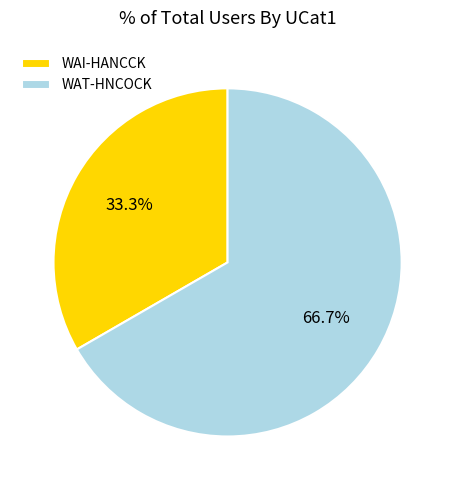

To the nearest percent, what percentage of the pie is WAI-HANCCK?

33%